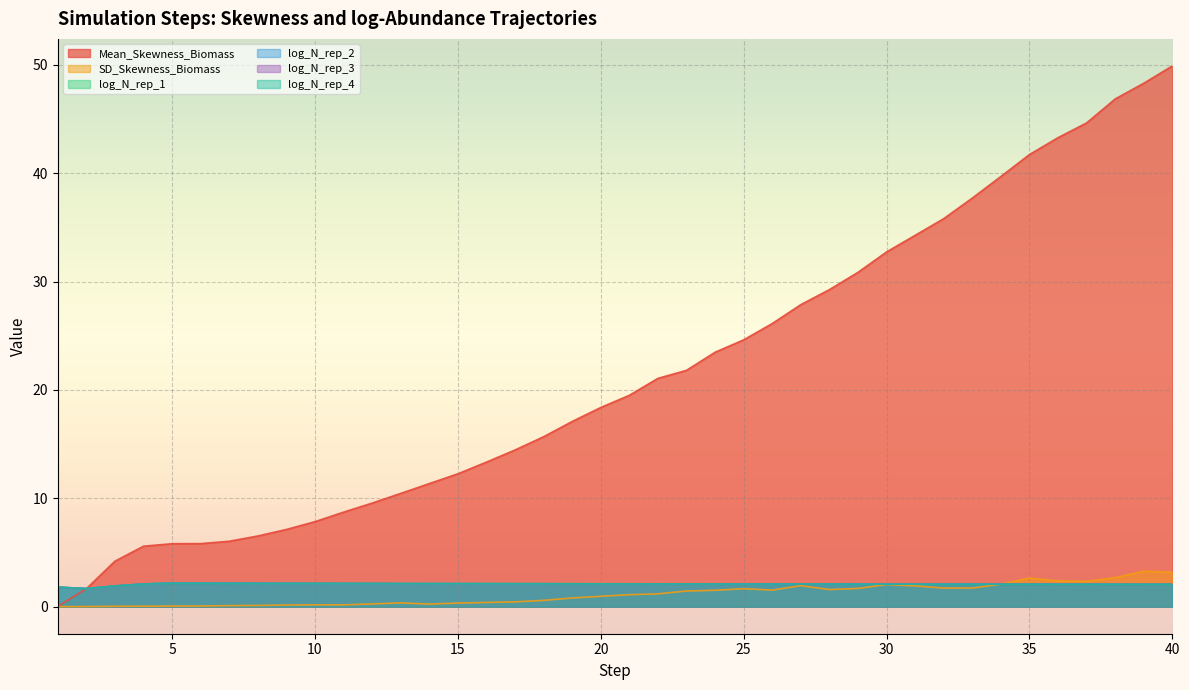

What is the value of the log_N_rep_3 point at the 6th from the left?

2.2